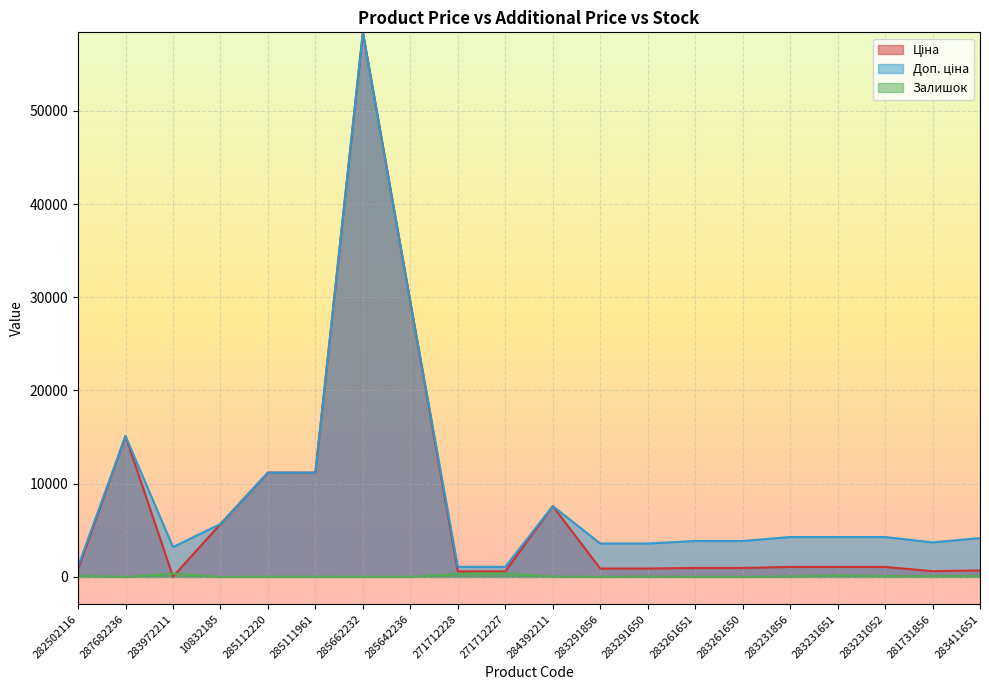

How many distinct data groups are displayed?

3